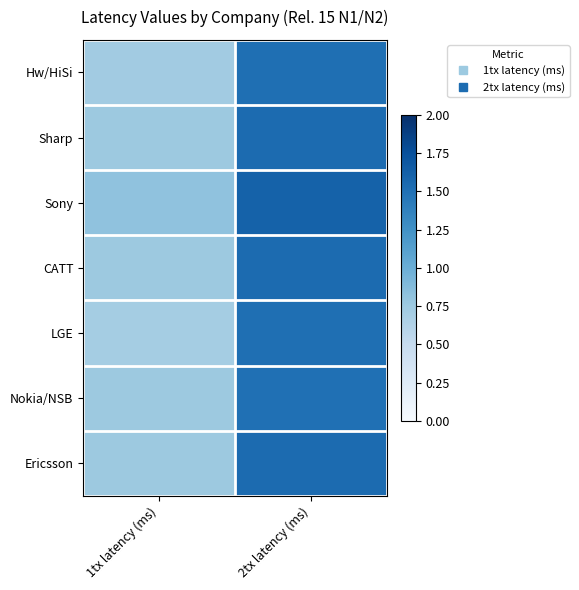

Reading left to right, extract all data points from this chart.

Hw/HiSi: 1tx latency (ms)=0.7	2tx latency (ms)=1.5
Sharp: 1tx latency (ms)=0.8	2tx latency (ms)=1.5
Sony: 1tx latency (ms)=0.8	2tx latency (ms)=1.6
CATT: 1tx latency (ms)=0.8	2tx latency (ms)=1.5
LGE: 1tx latency (ms)=0.7	2tx latency (ms)=1.5
Nokia/NSB: 1tx latency (ms)=0.8	2tx latency (ms)=1.5
Ericsson: 1tx latency (ms)=0.8	2tx latency (ms)=1.5